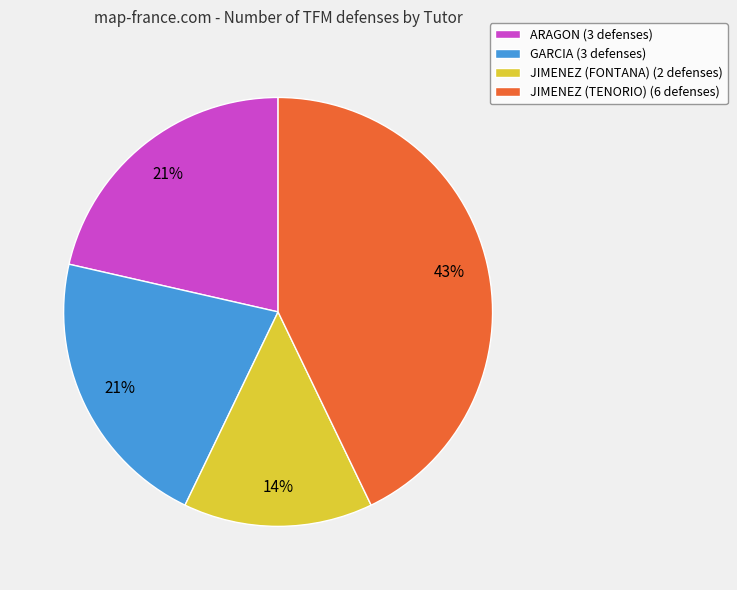

Is JIMENEZ (TENORIO) the majority of the pie?

No